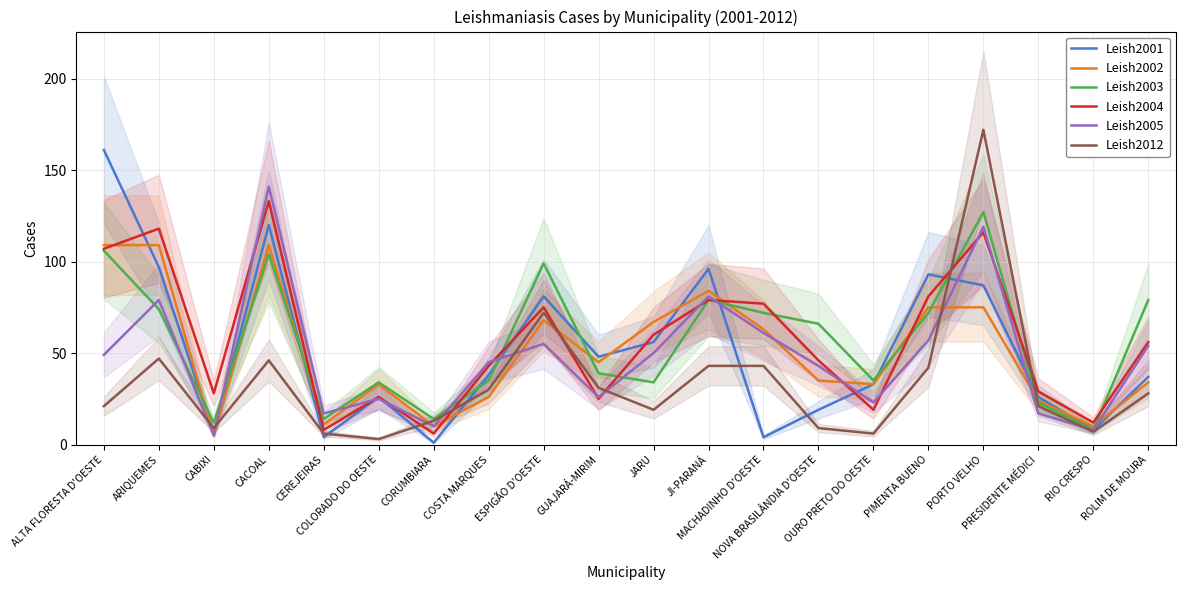

Between CACOAL and COSTA MARQUES, which is larger?

CACOAL